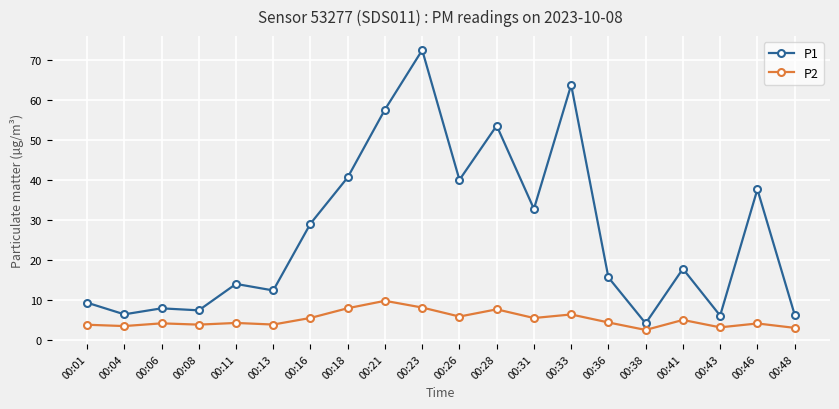

What is the total value across all series at 00:33?

70.0